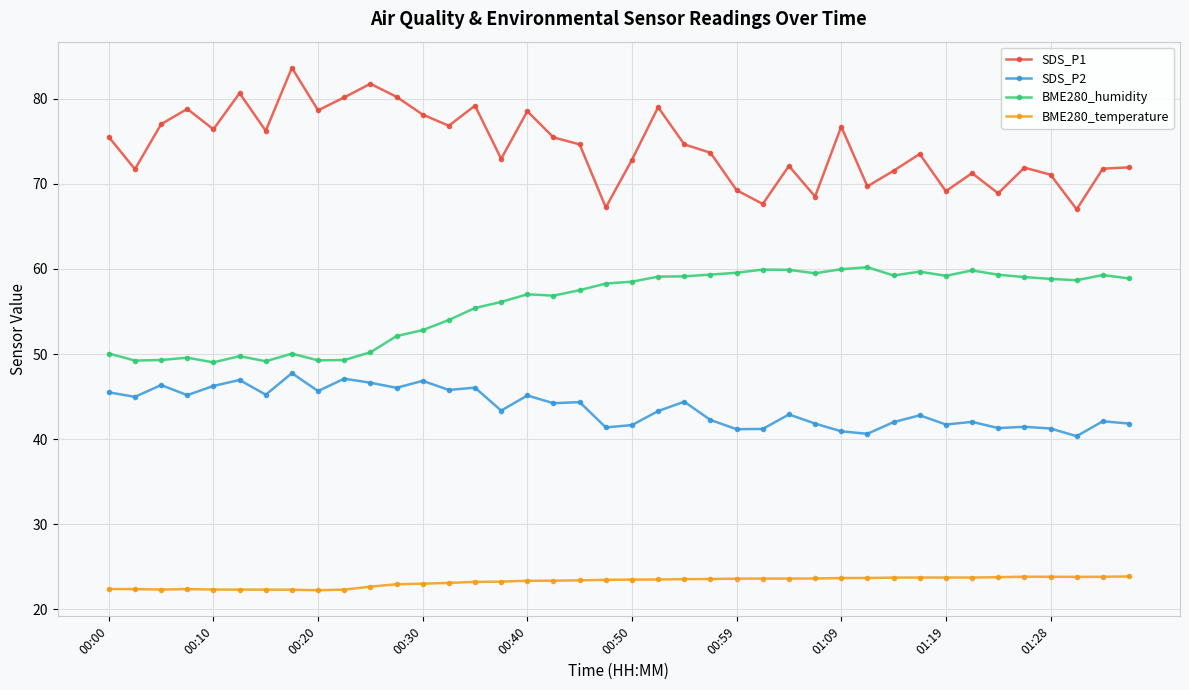

What is the greatest value displayed?

83.6